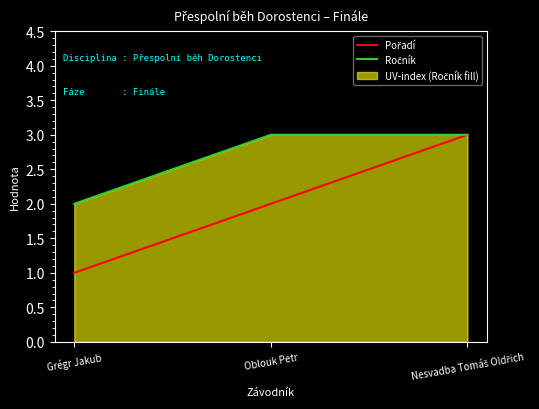

What is the label of the 3rd point from the right?

Grégr Jakub